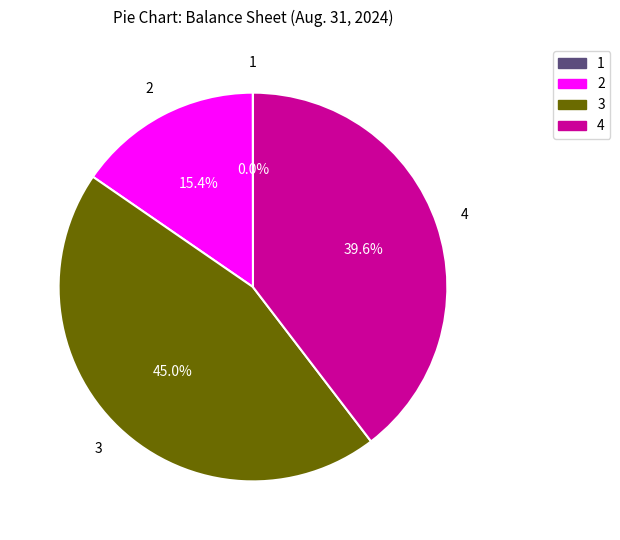

Does any single category account for the majority?

No